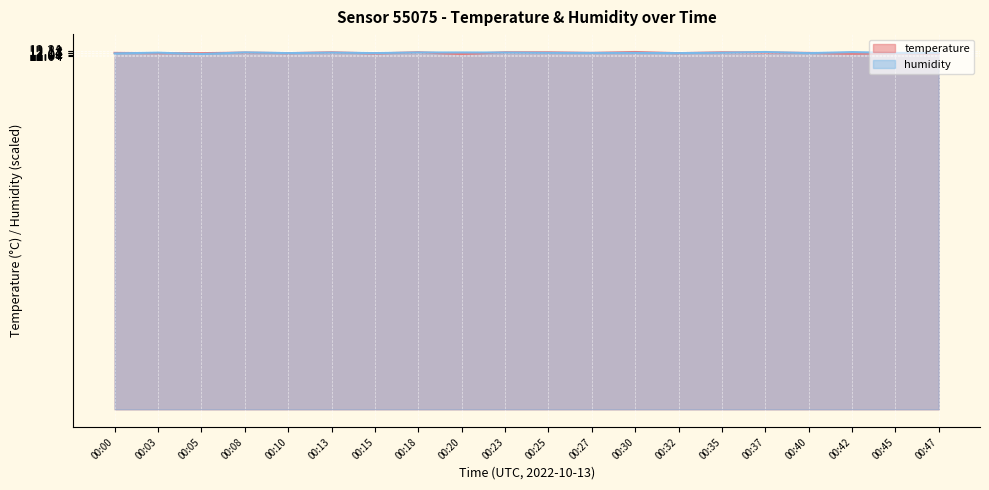

Between 00:25 and 00:40, which series saw the biggest shift?

temperature